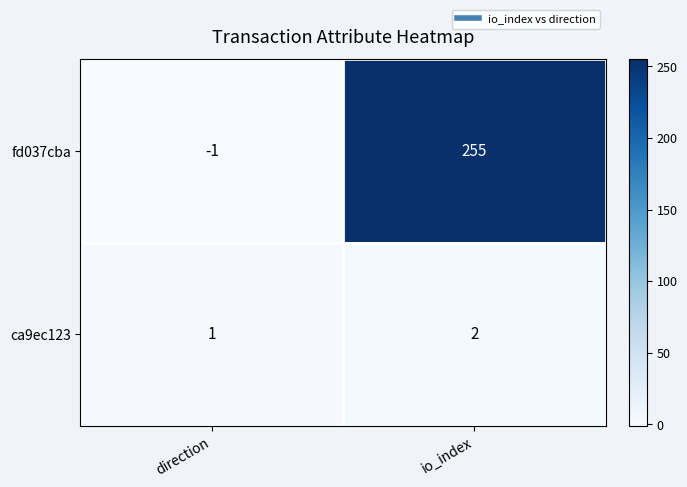

Is it true that fd037cba equals -2 at direction?

False